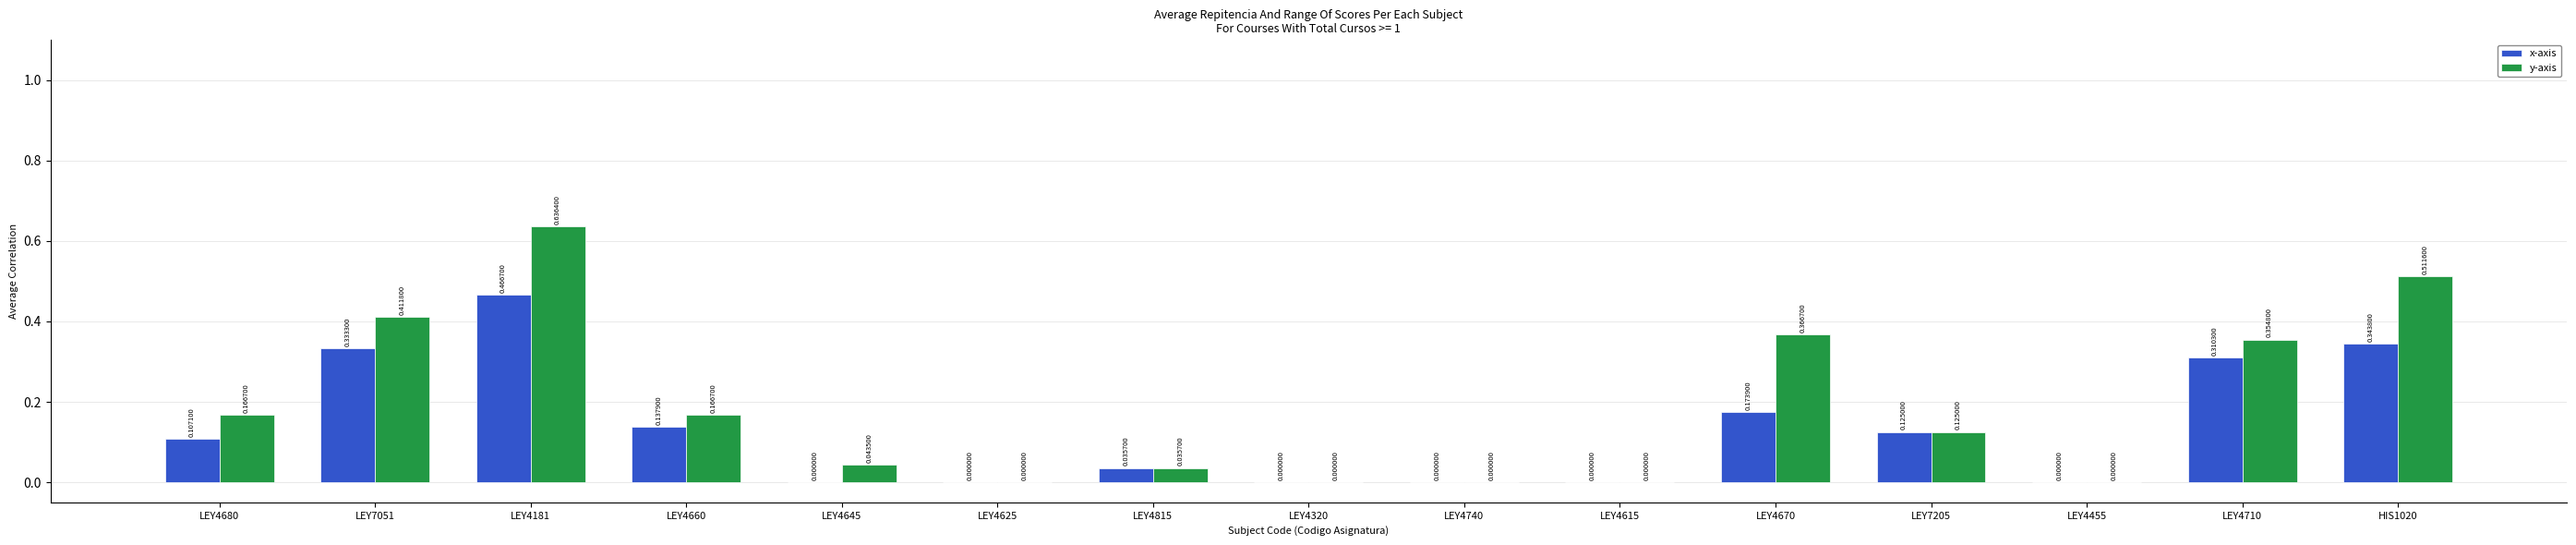

Which series has the largest total across all categories?

y-axis